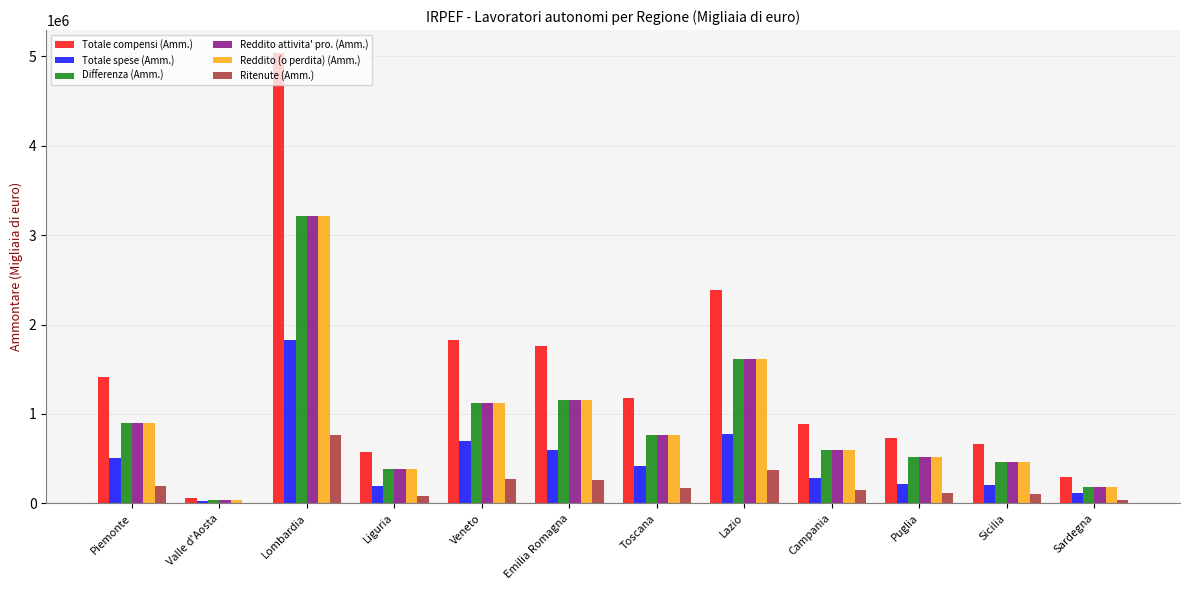

Which series has the widest spread of values?

Totale compensi (Amm.)